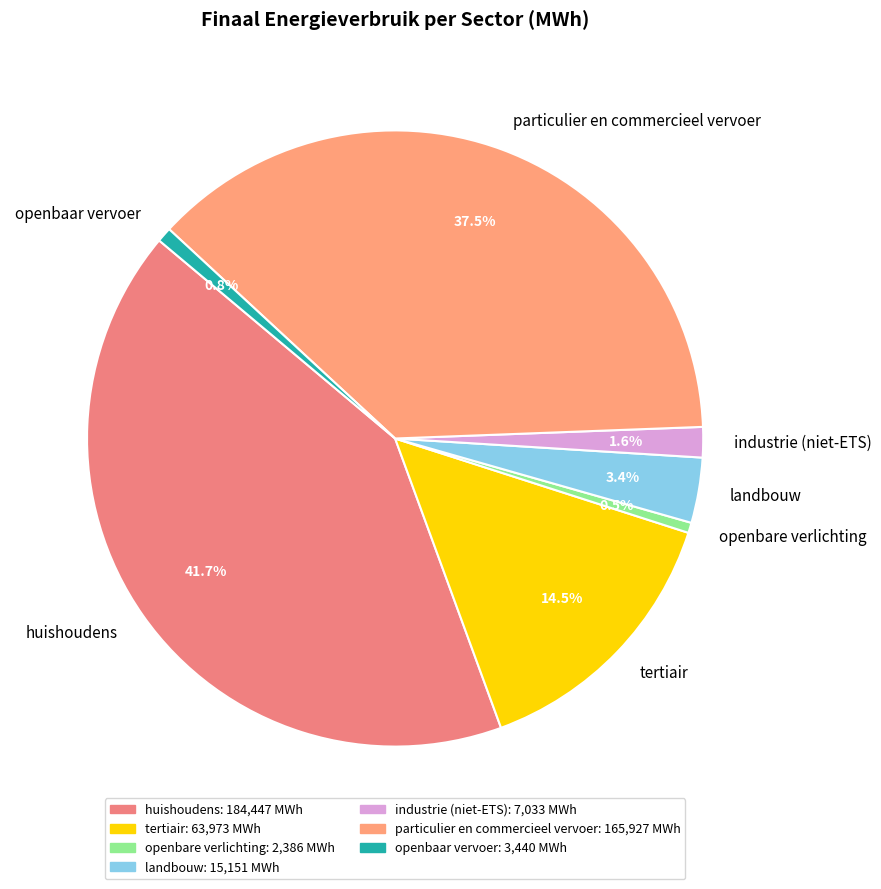

Is there any slice that represents more than half of the pie?

No